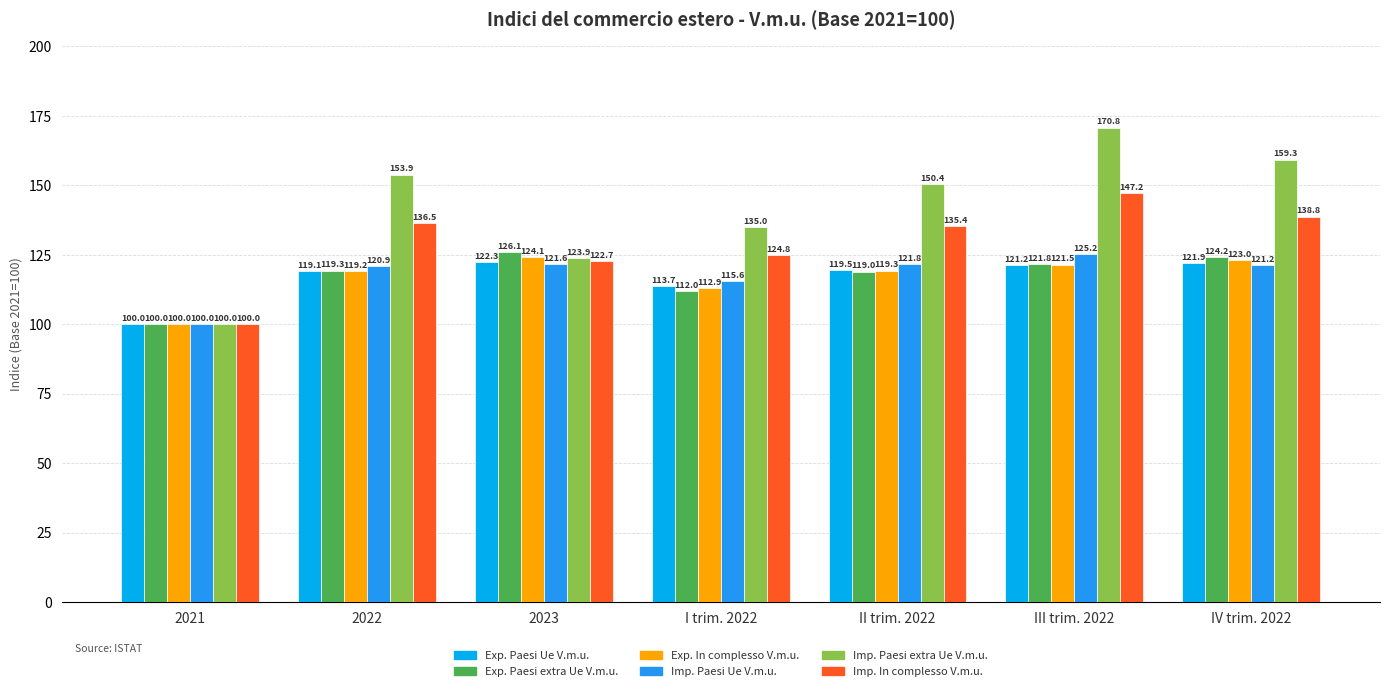

What is the sum of the Exp. Paesi Ue V.m.u. values at 2021 and II trim. 2022?

219.5